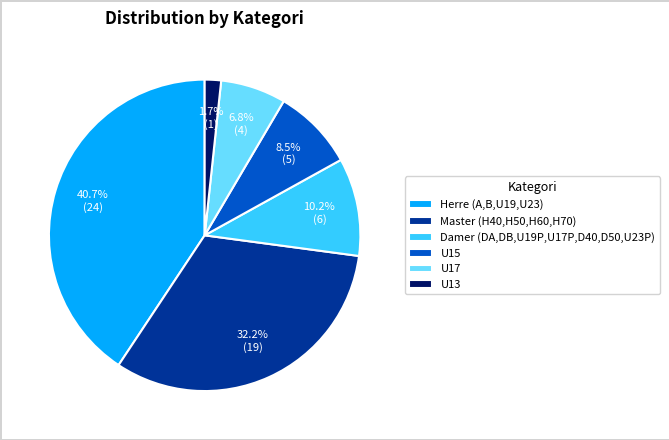

Between Damer (DA,DB,U19P,U17P,D40,D50,U23P) and U17, which is larger?

Damer (DA,DB,U19P,U17P,D40,D50,U23P)